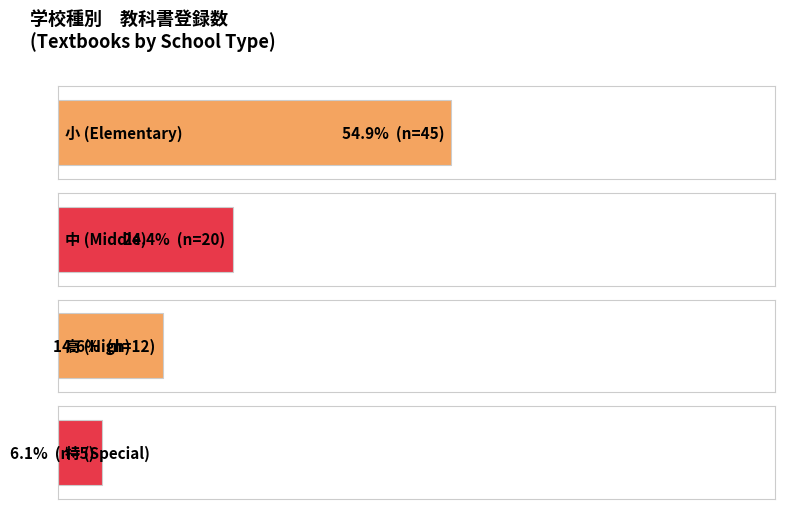

Which series has the largest total across all categories?

小